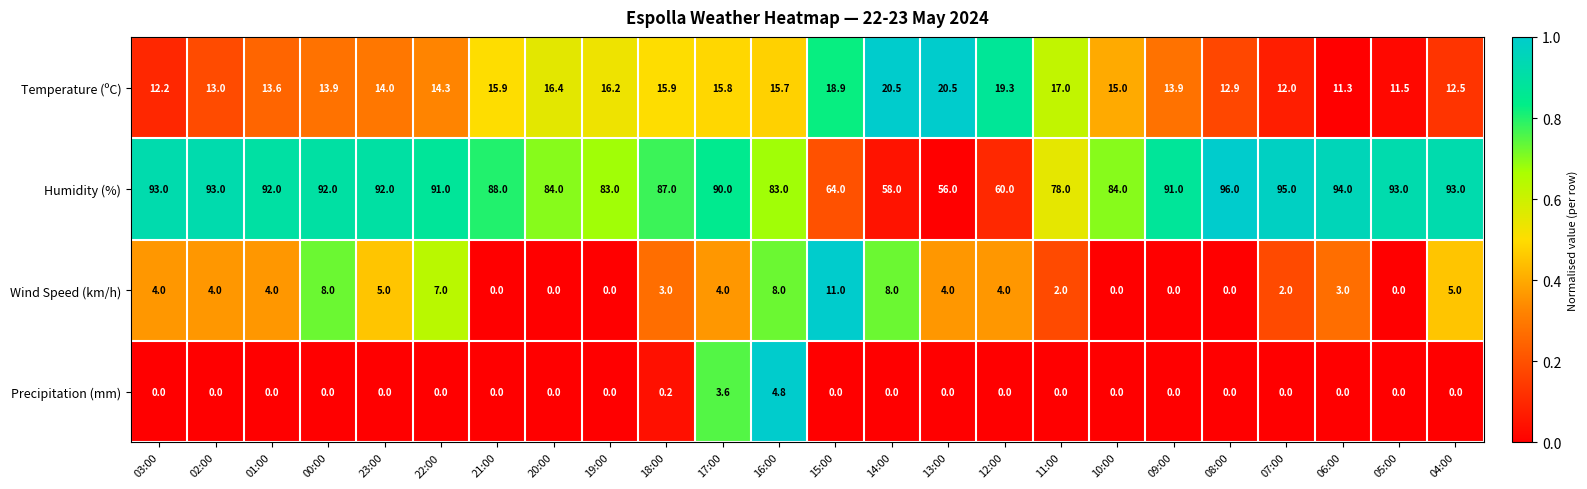

What is the approximate value of Humidity (%) at 16:00?

83.0